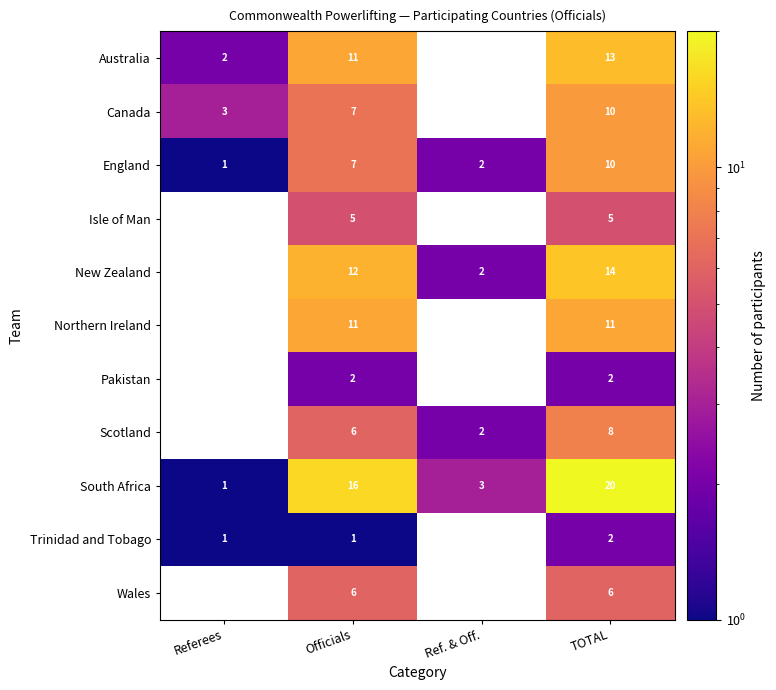

What is the sum of the Wales values at TOTAL and Officials?

12